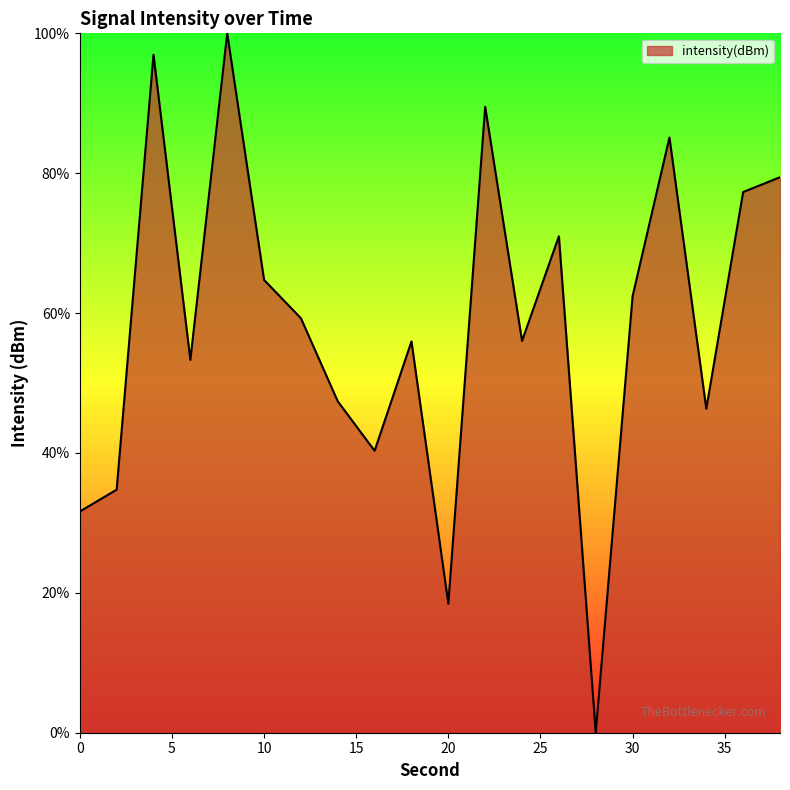

How many lines are shown in the chart?

1